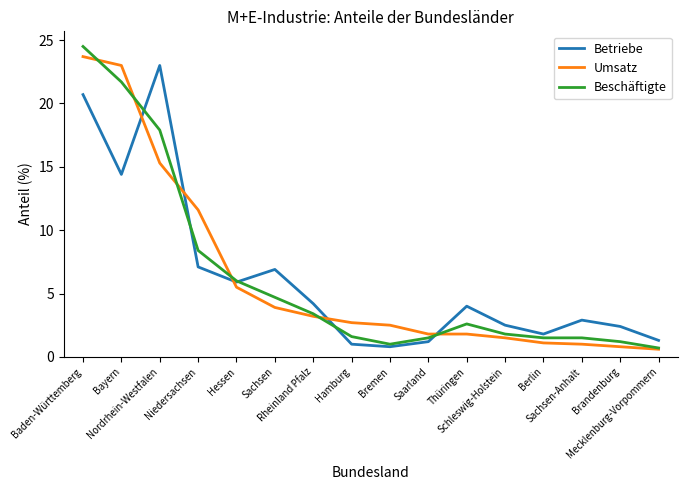

What is the sum of all Betriebe values?

100.1